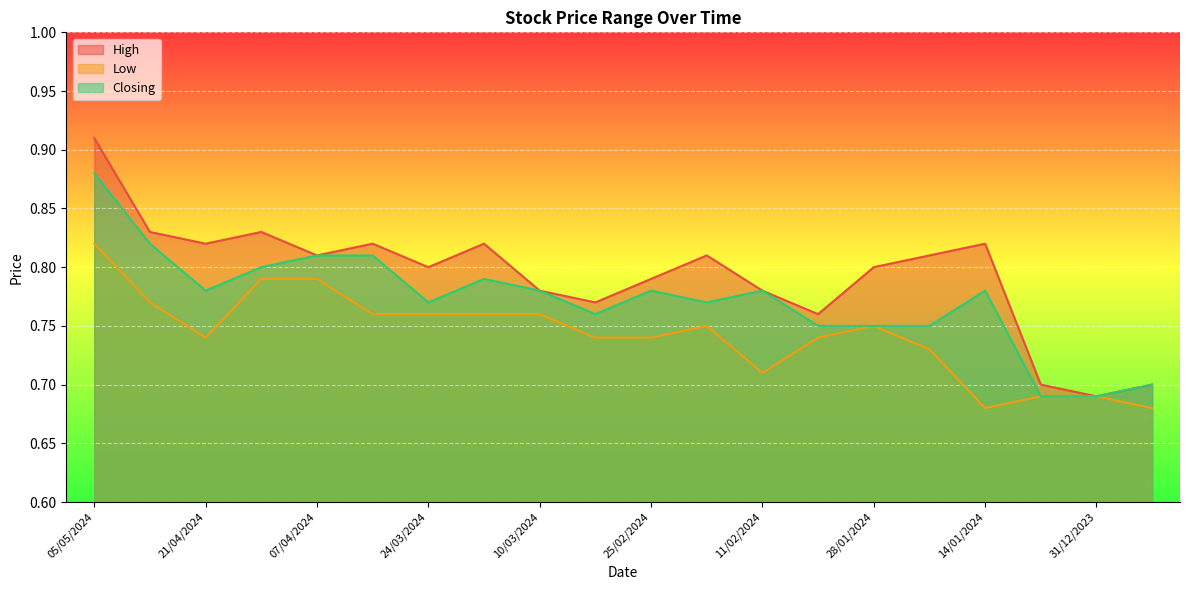

What is the total value across all series at 31/03/2024?

2.4